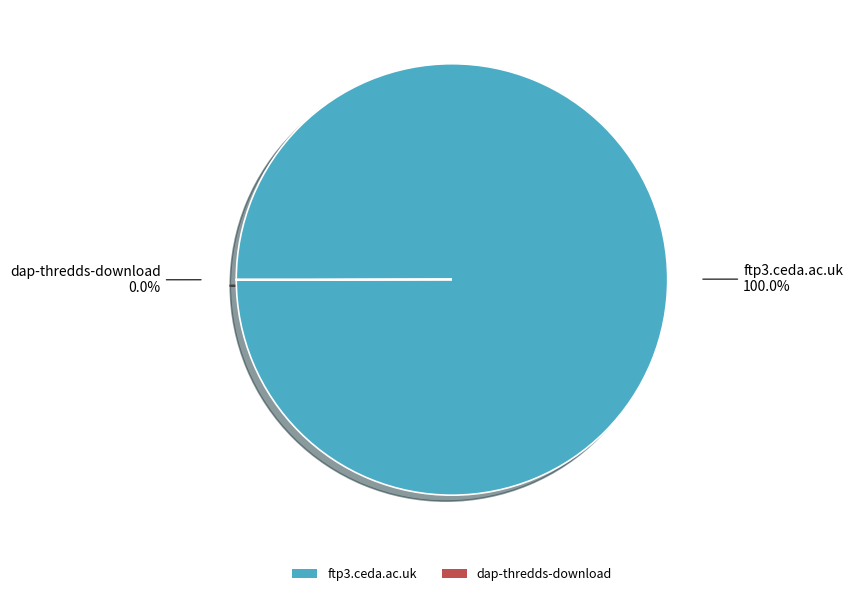

Which slice represents more than half of the pie?

ftp3.ceda.ac.uk